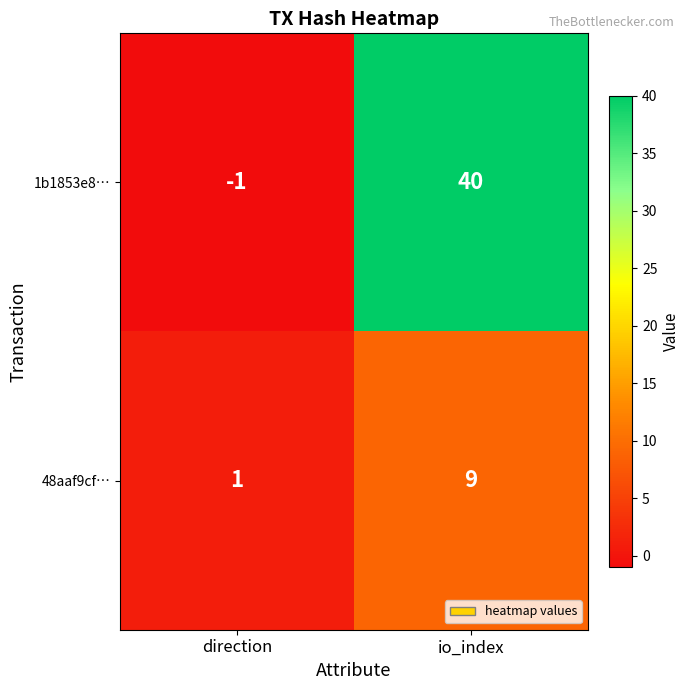

Which series has the largest range (max minus min)?

1b1853e8…